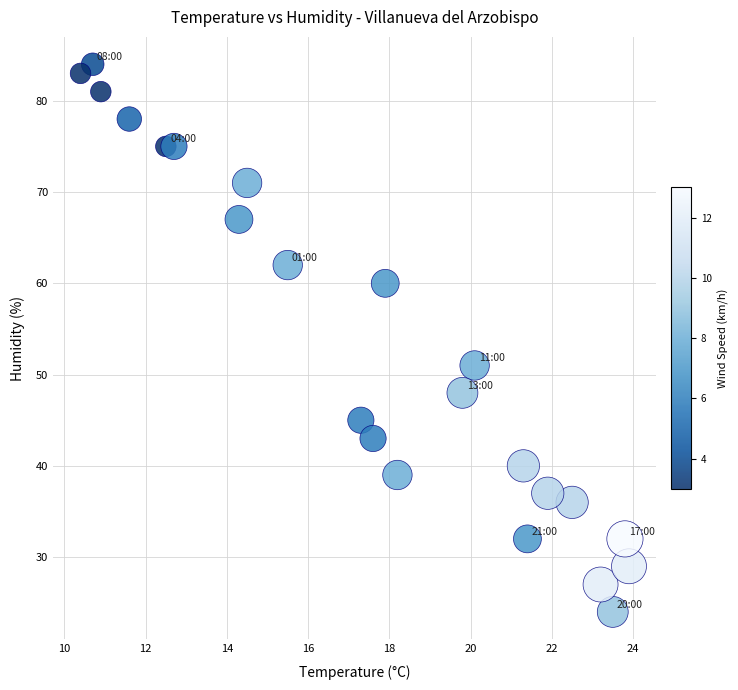

What is the range of Y values (max minus min)?

60